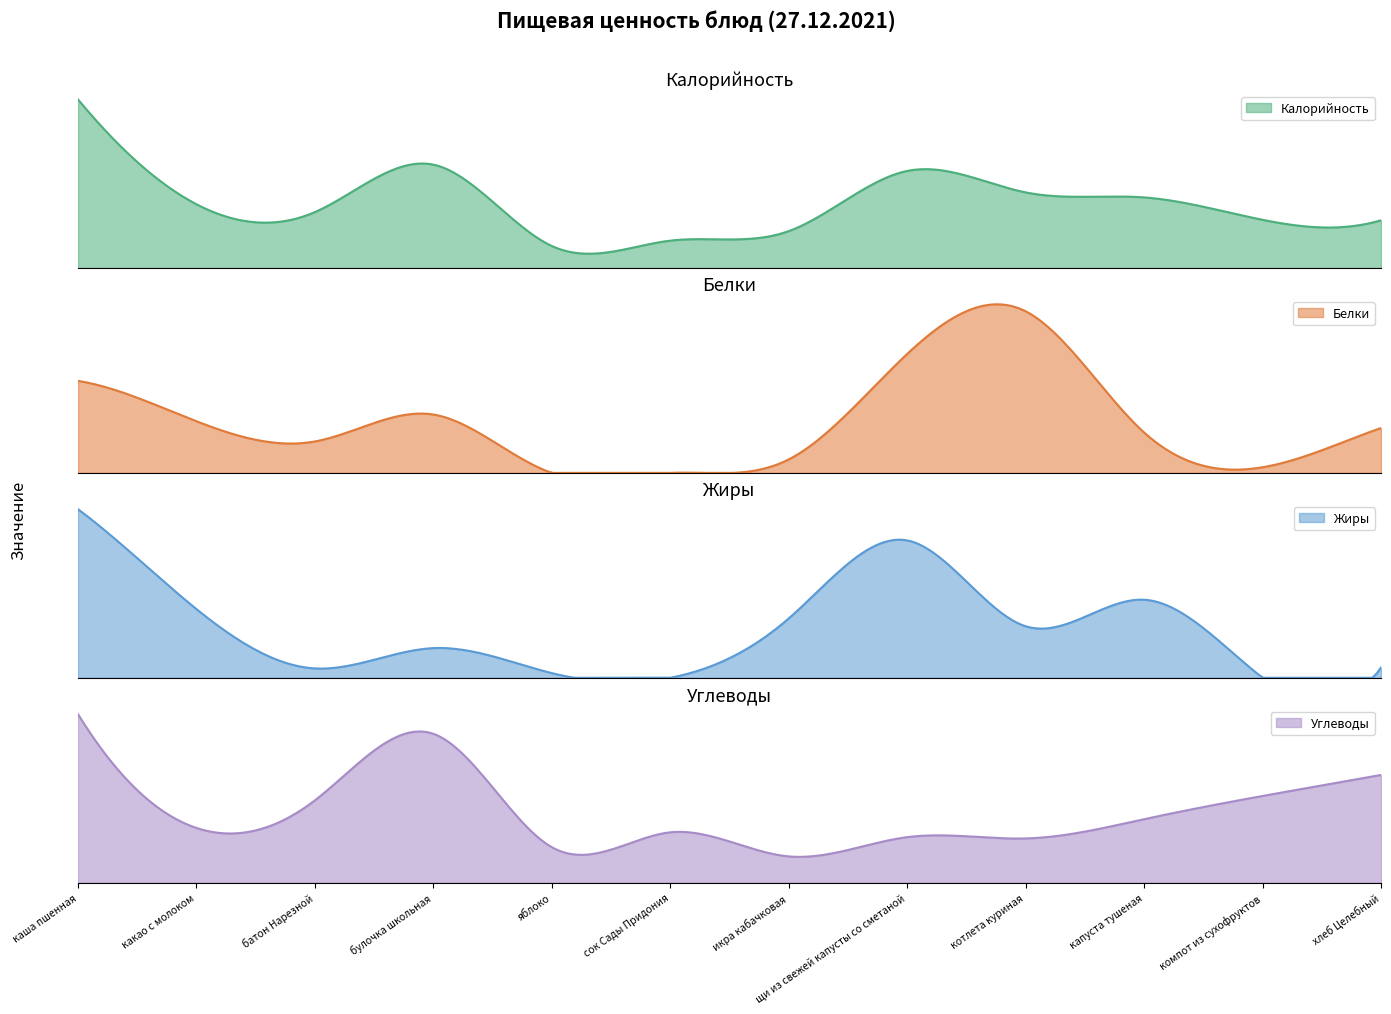

True or false: Углеводы and Калорийность intersect in this chart.

False